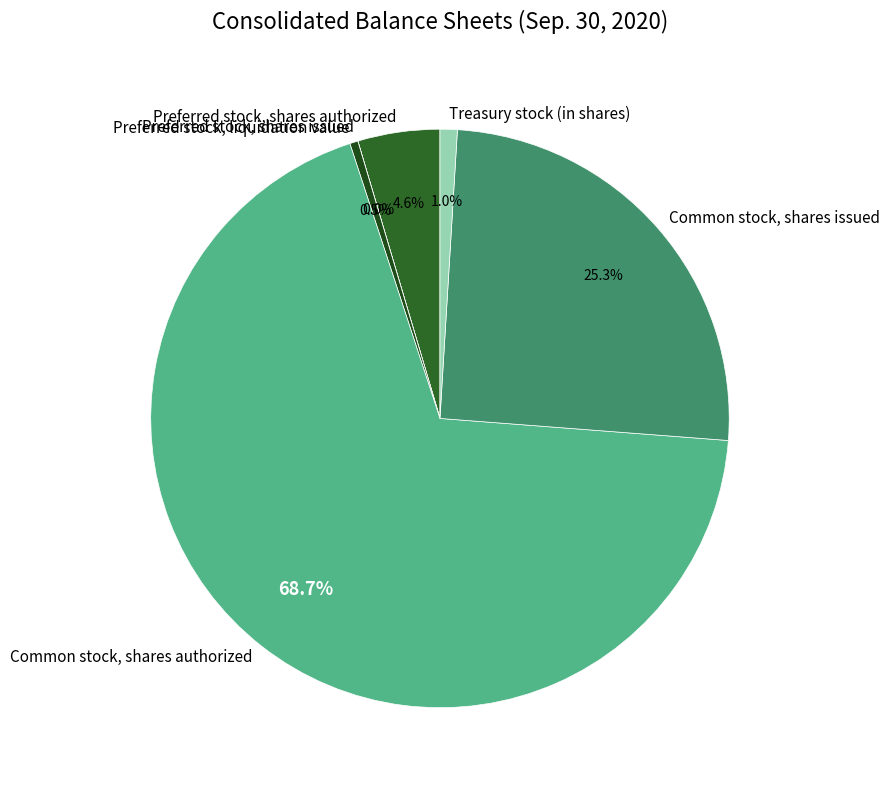

Between Preferred stock, shares authorized and Treasury stock (in shares), which is larger?

Preferred stock, shares authorized